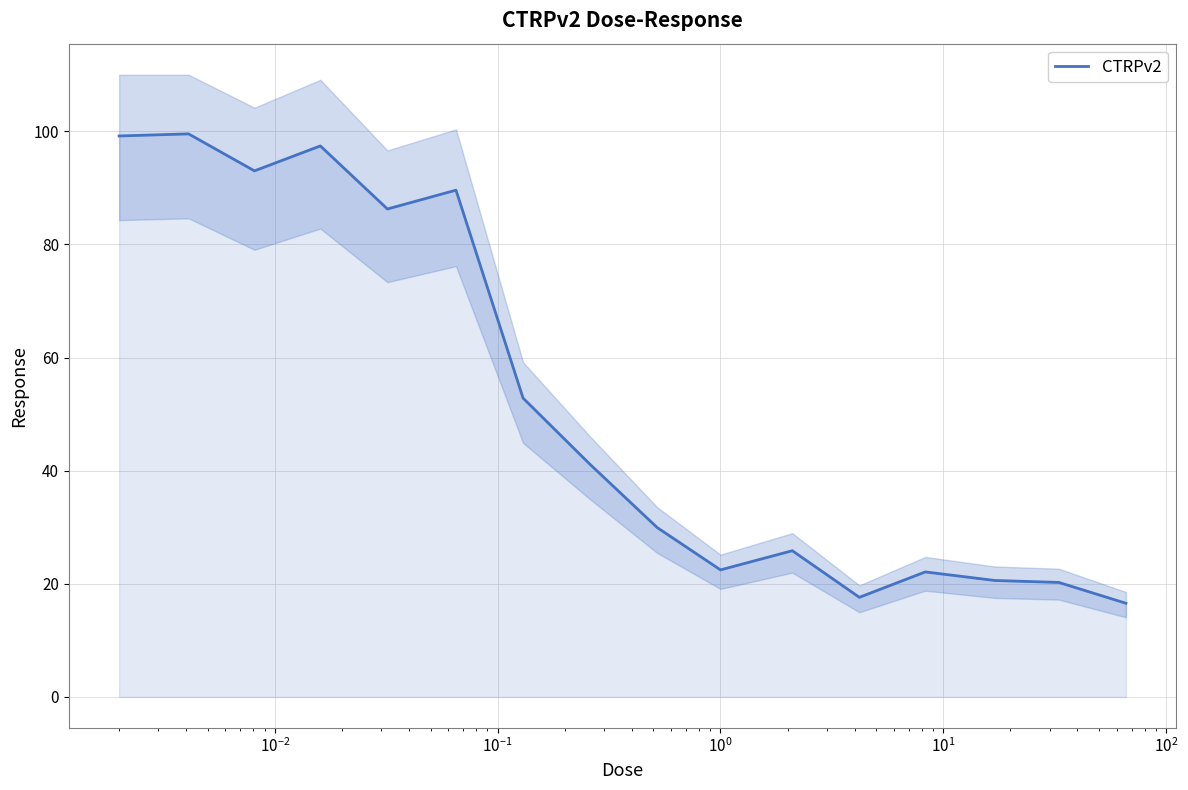

What is the value of the 1st point from the left?

99.2